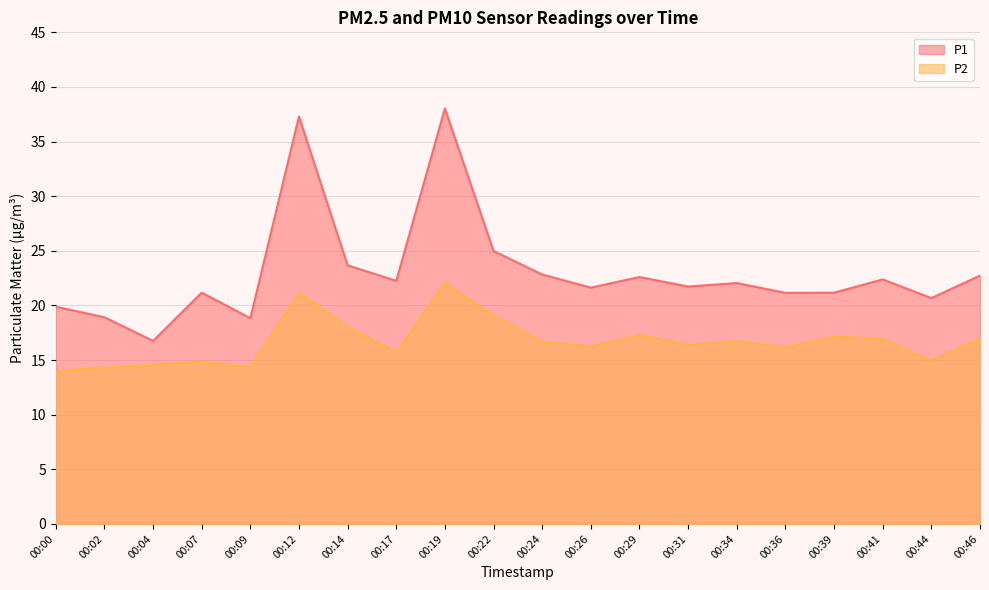

Does the chart display data point markers on the line(s)?

No